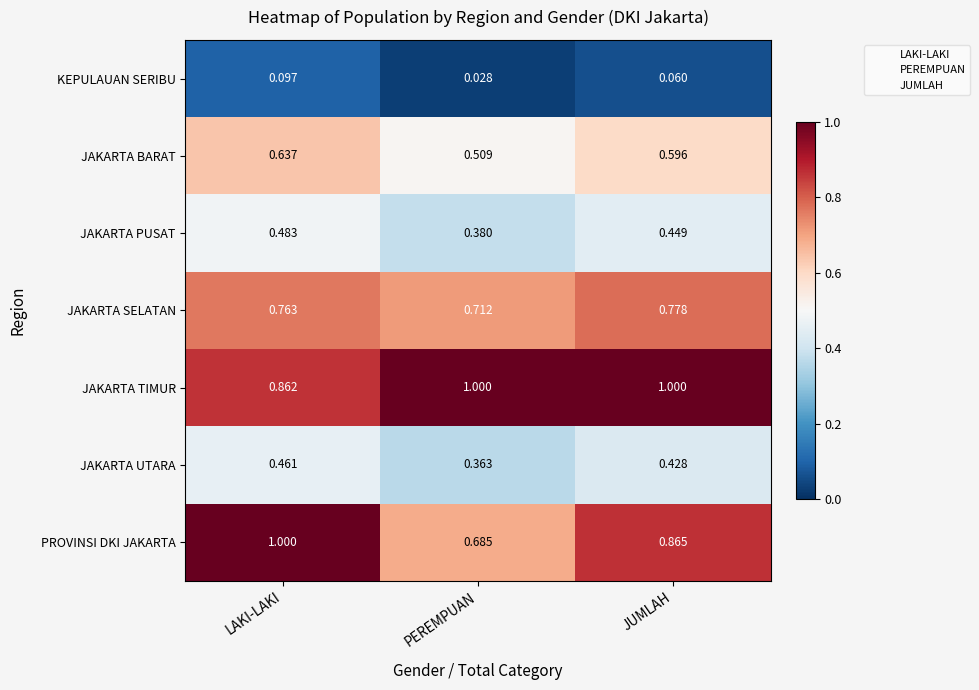

Which series has the largest total across all categories?

JAKARTA TIMUR